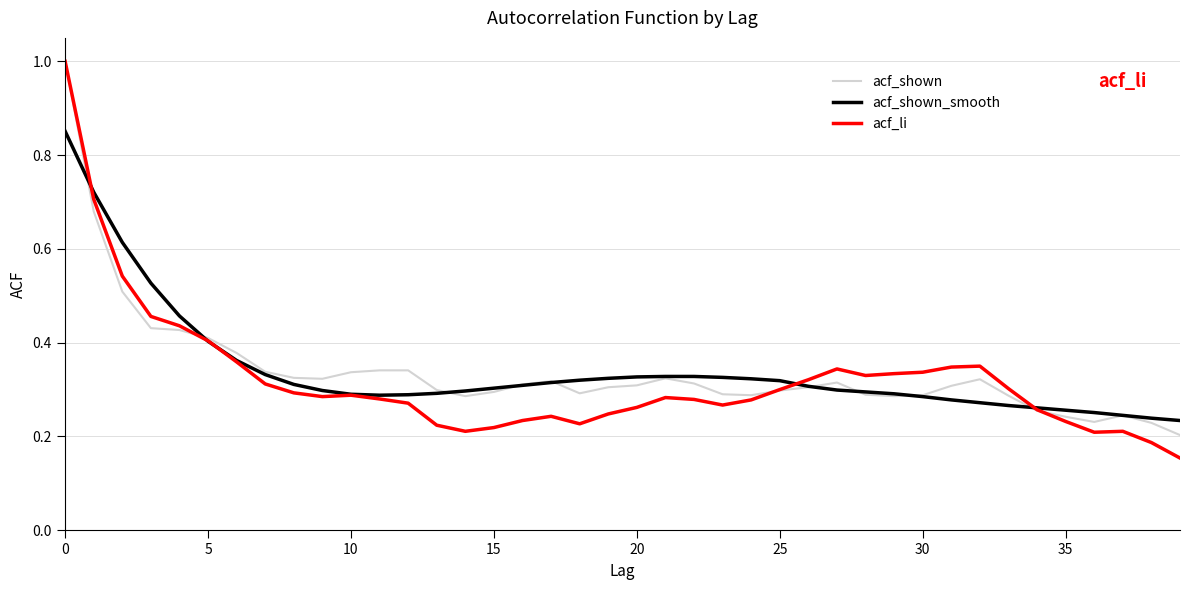

Which series has the largest range (max minus min)?

acf_li